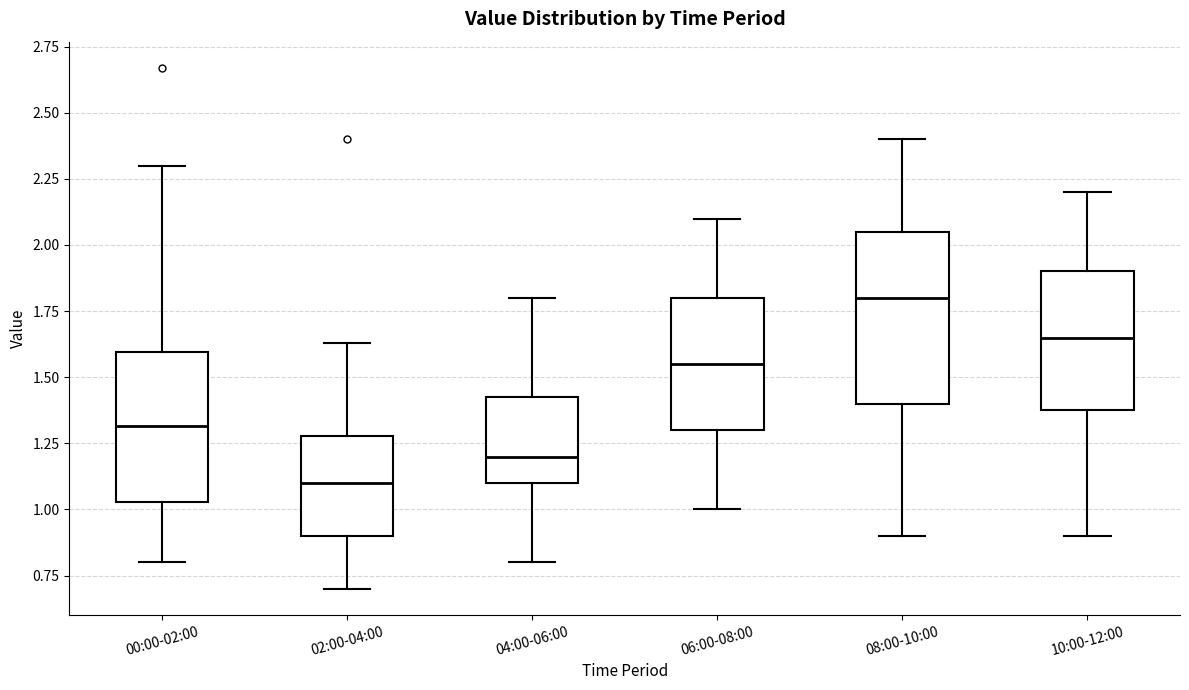

Where does the median line of the box for 10:00-12:00 sit on the y-axis? The values are not printed on the chart, so give them approximately, as read against the axis.

1.65